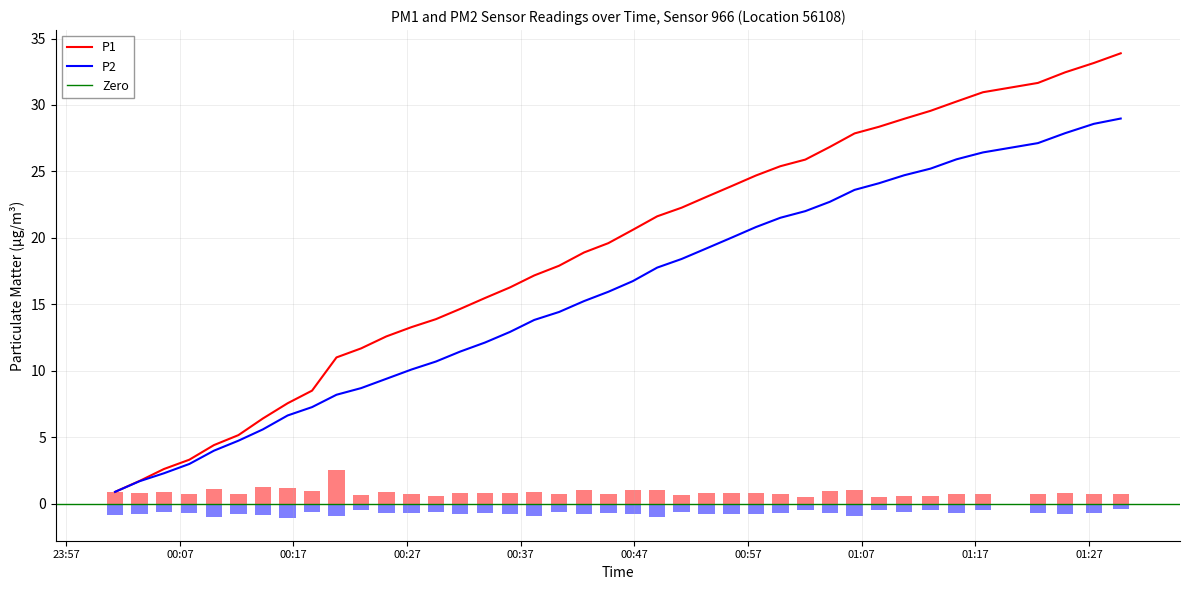

What is the highest value of the P1 series?

33.9